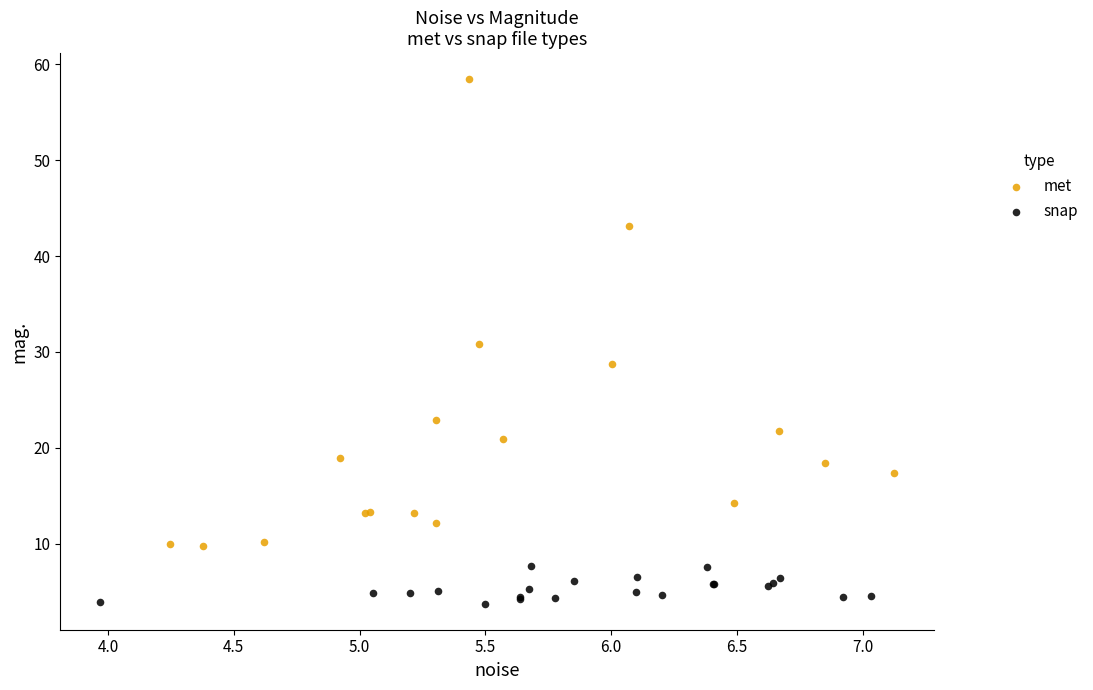

Which series has the largest Y range (max minus min)?

met